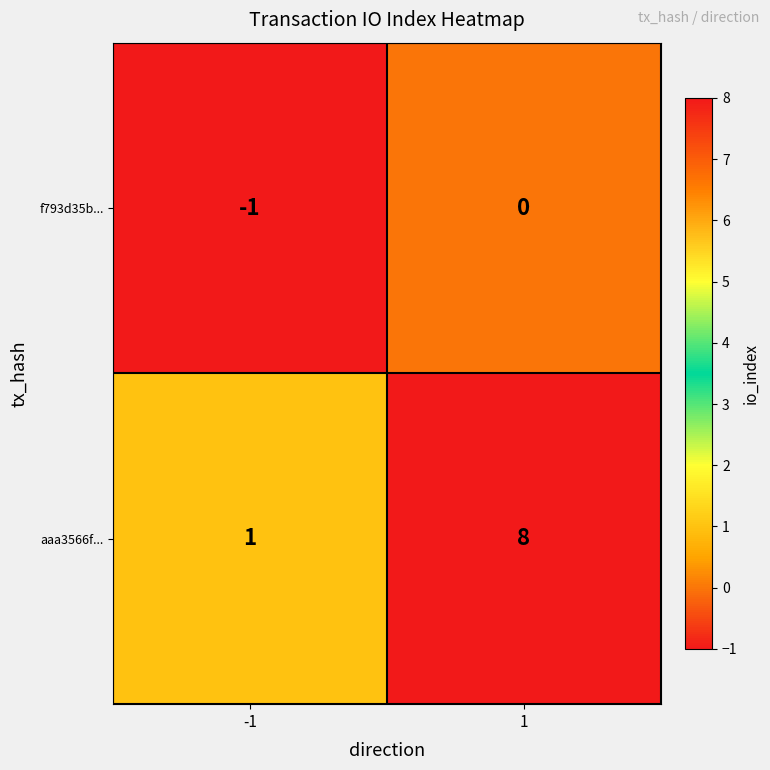

List the series in order of their peak value, lowest first.

f793d35b..., aaa3566f...